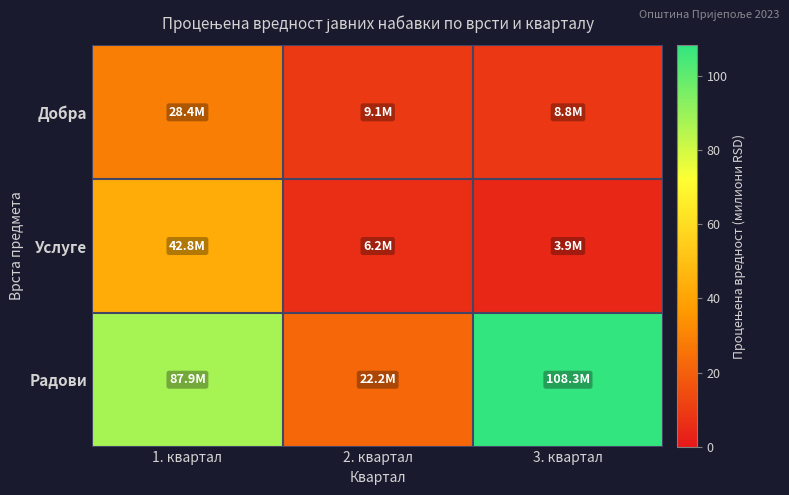

Which series has the largest total across all categories?

Радови